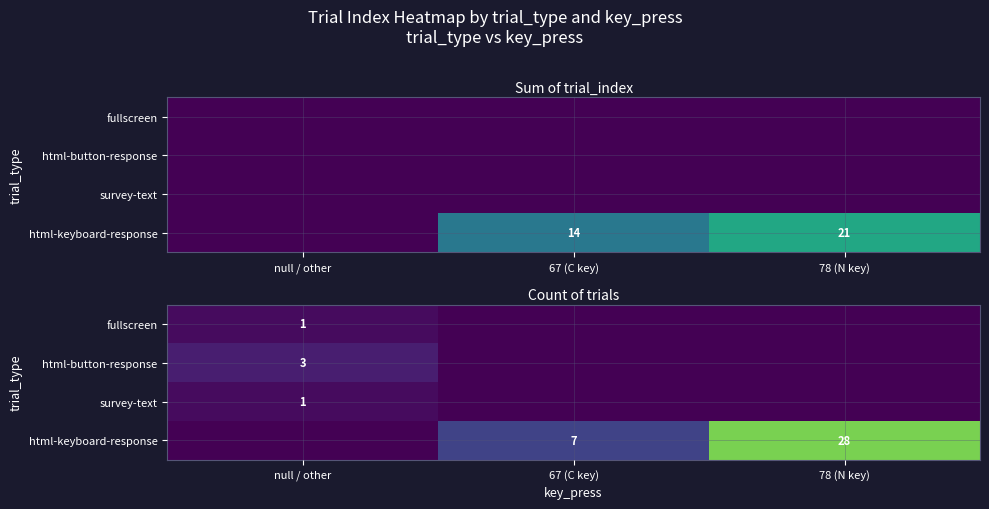

How many positive values does the html-button-response series have?

1